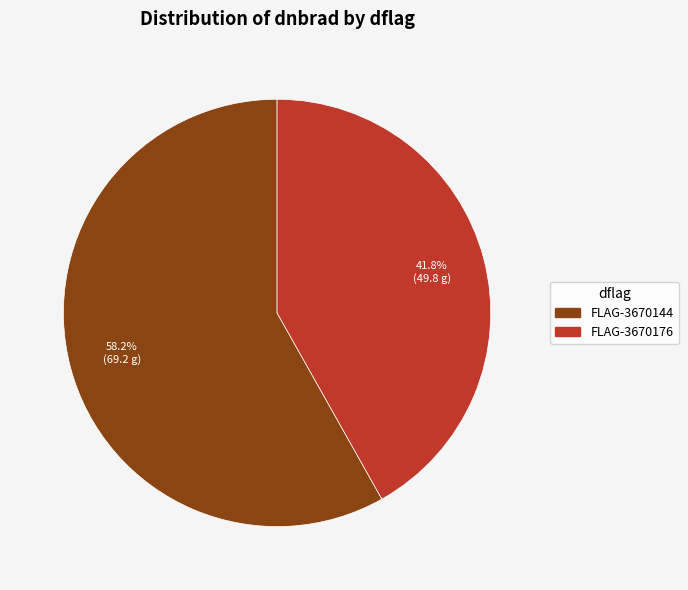

What is the total percentage of FLAG-3670144 and FLAG-3670176?

100.0%